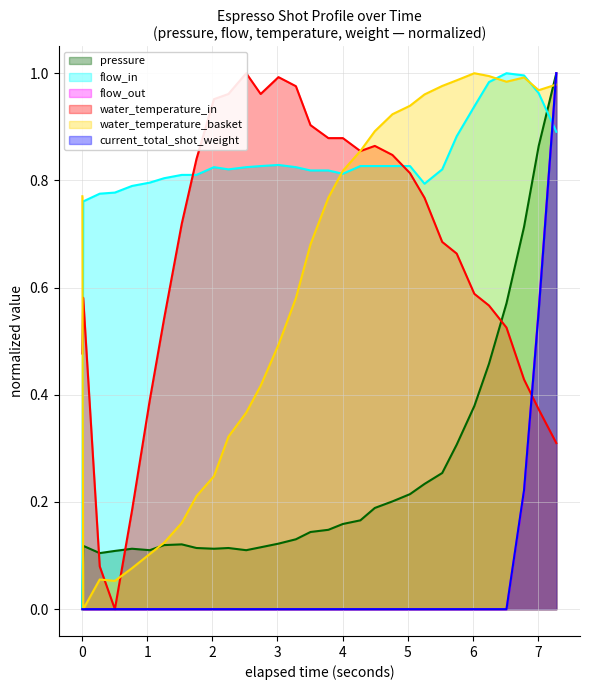

Rank the series by their maximum value, from lowest to highest.

pressure, flow_in, flow_out, water_temperature_in, water_temperature_basket, current_total_shot_weight